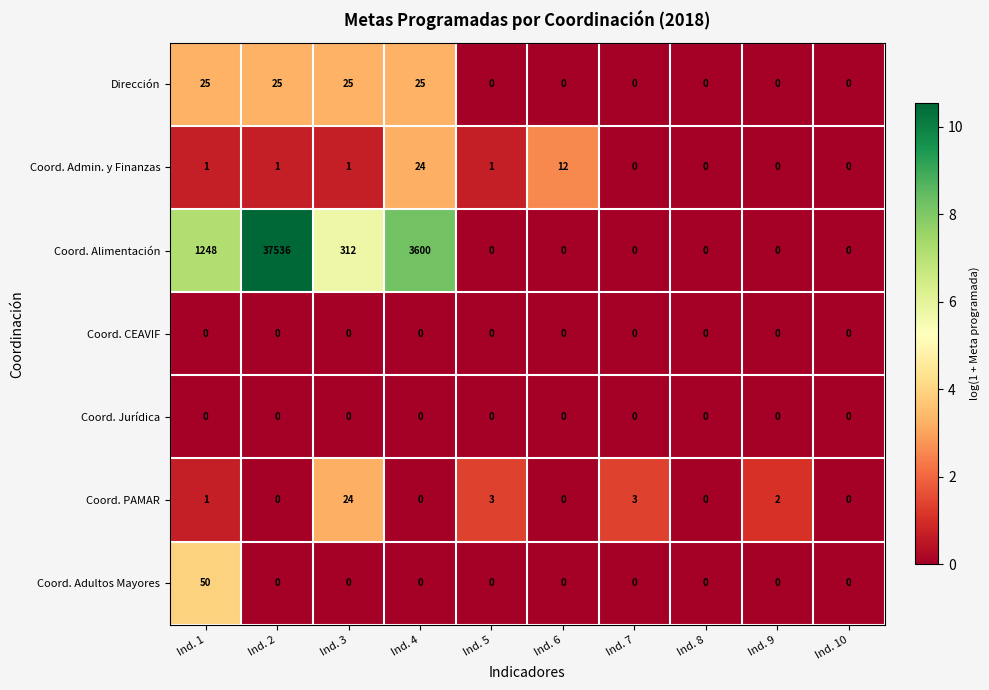

What is the sum of all Coord. Adultos Mayores values?

50